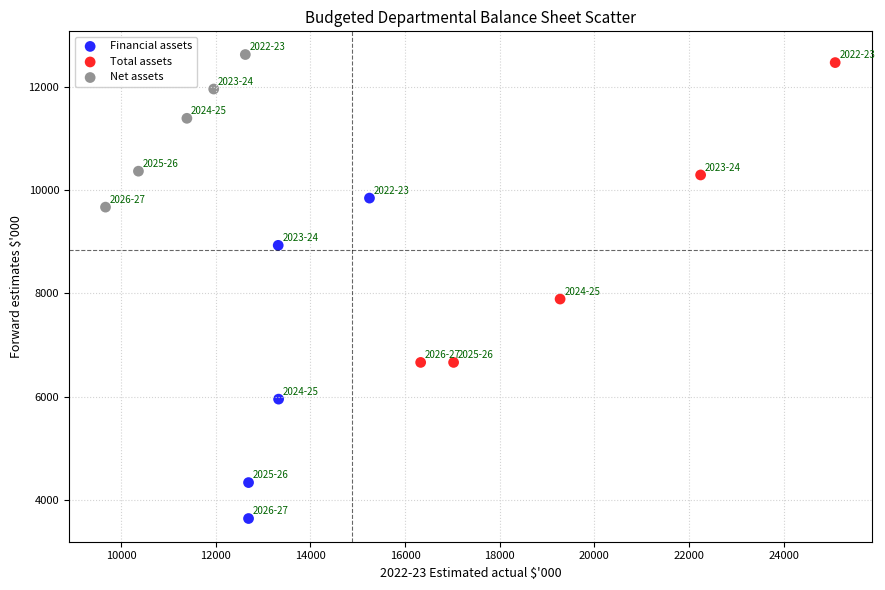

Which series has the largest Y range (max minus min)?

Financial assets